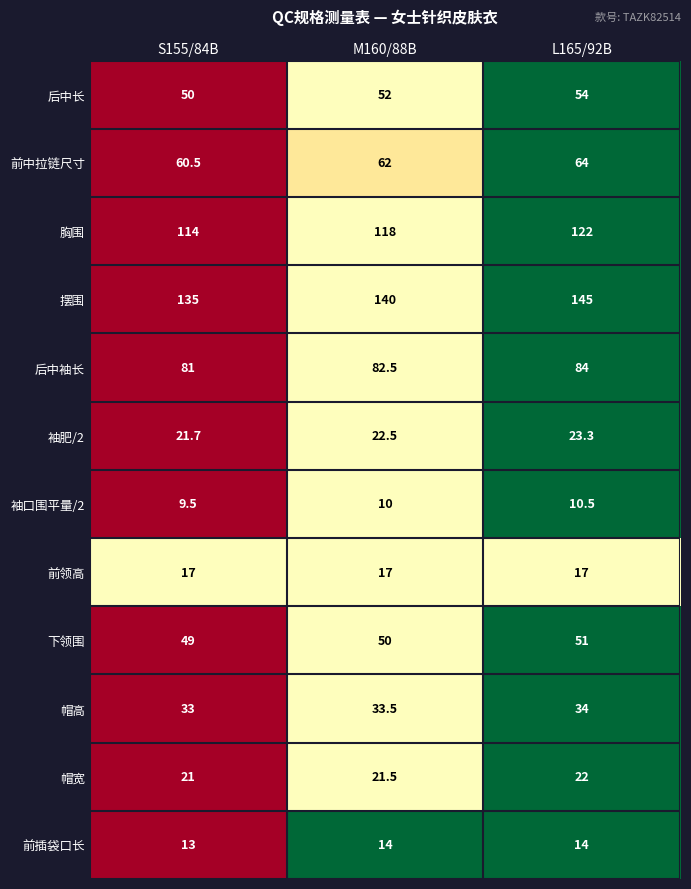

Count the 胸围 values in the range 114 to 122.

3